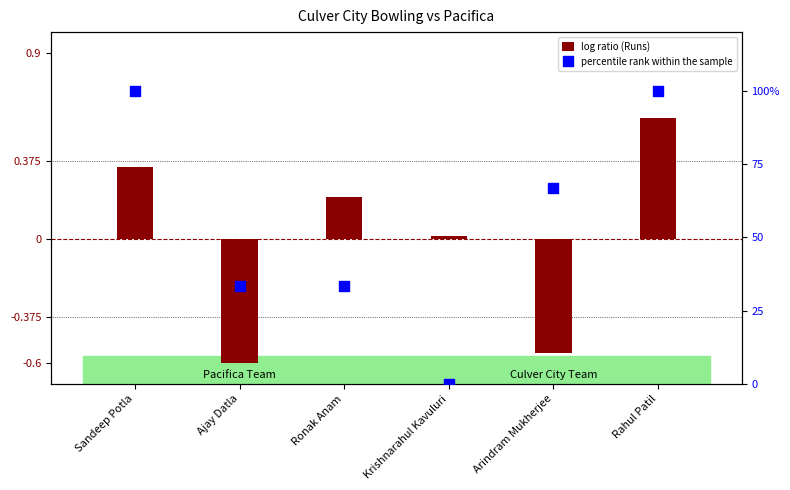

Which series has the widest spread of Y values?

percentile rank within the sample